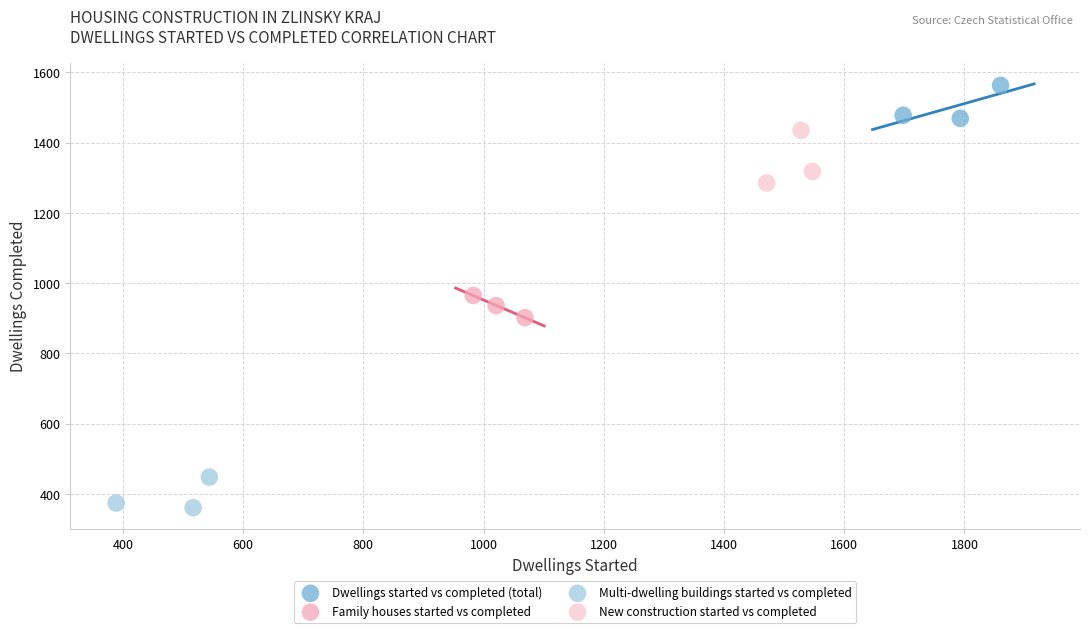

Which series has the largest Y range (max minus min)?

New construction started vs completed